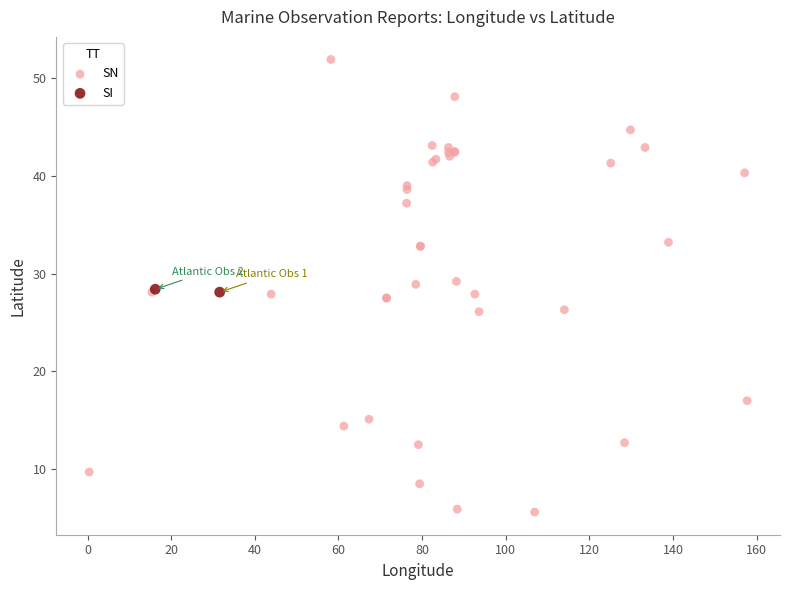

What are all the series names shown in the legend?

SN, SI